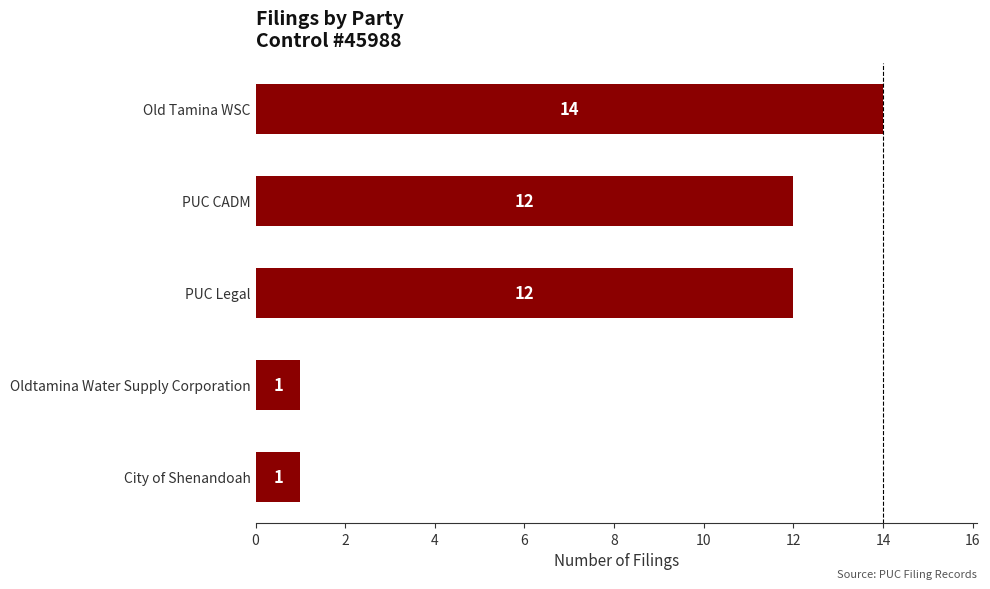

Reading bottom to top, list all the values displayed in this chart.

City of Shenandoah=1	Oldtamina Water Supply Corporation=1	PUC Legal=12	PUC CADM=12	Old Tamina WSC=14